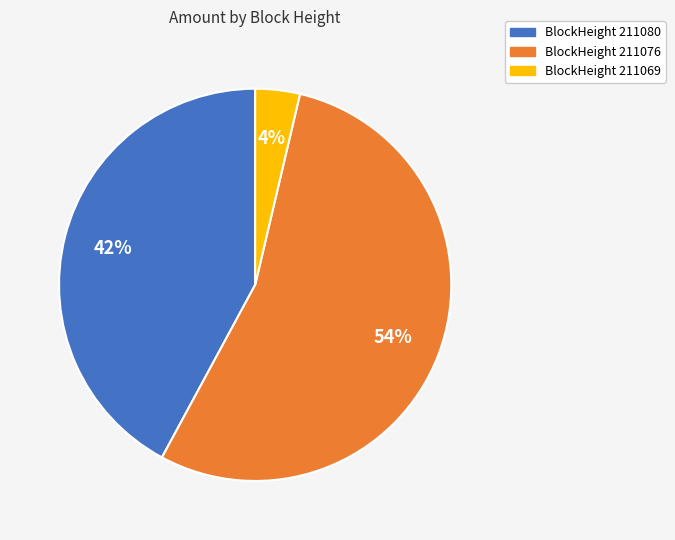

Is there a majority slice in this chart?

Yes